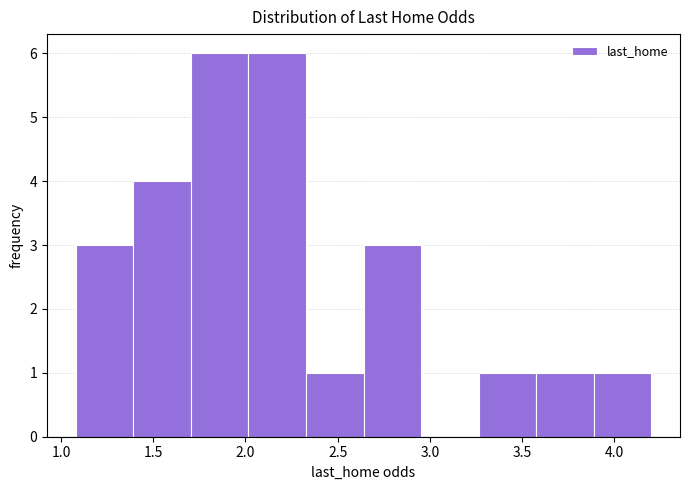

Reading left to right, transcribe this chart: for each bar, give the range it covers on the x-axis and its height. Neither the bar edges nor the heights are printed on the chart, so give them approximately, as read against the axes.

1.10 to 1.40: 3
1.40 to 1.70: 4
1.70 to 2.00: 6
2.00 to 2.35: 6
2.35 to 2.65: 1
2.65 to 2.95: 3
2.95 to 3.25: 0
3.25 to 3.60: 1
3.60 to 3.90: 1
3.90 to 4.20: 1